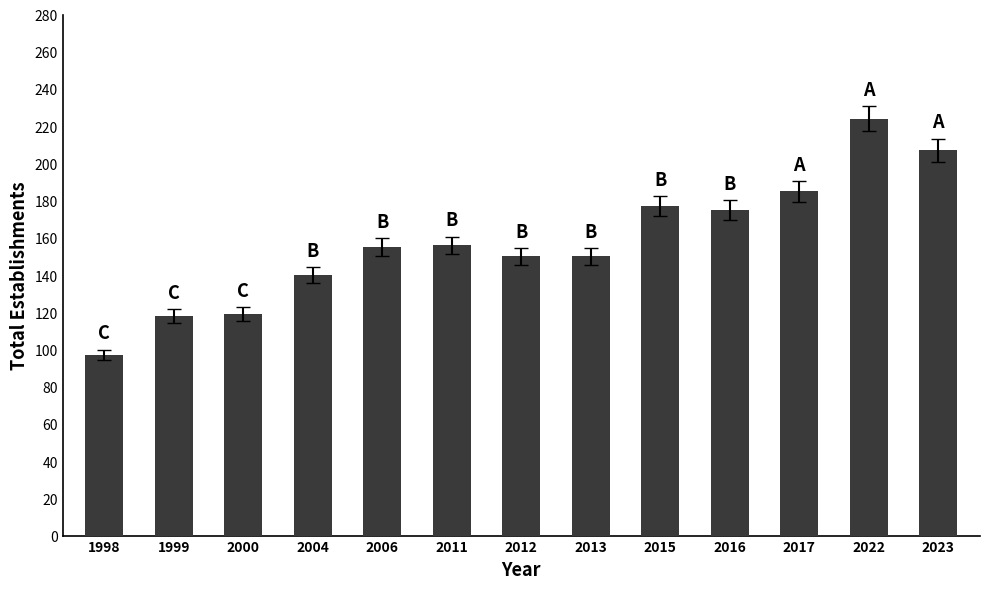

What is the change in value from 1999 to 2023?

+89